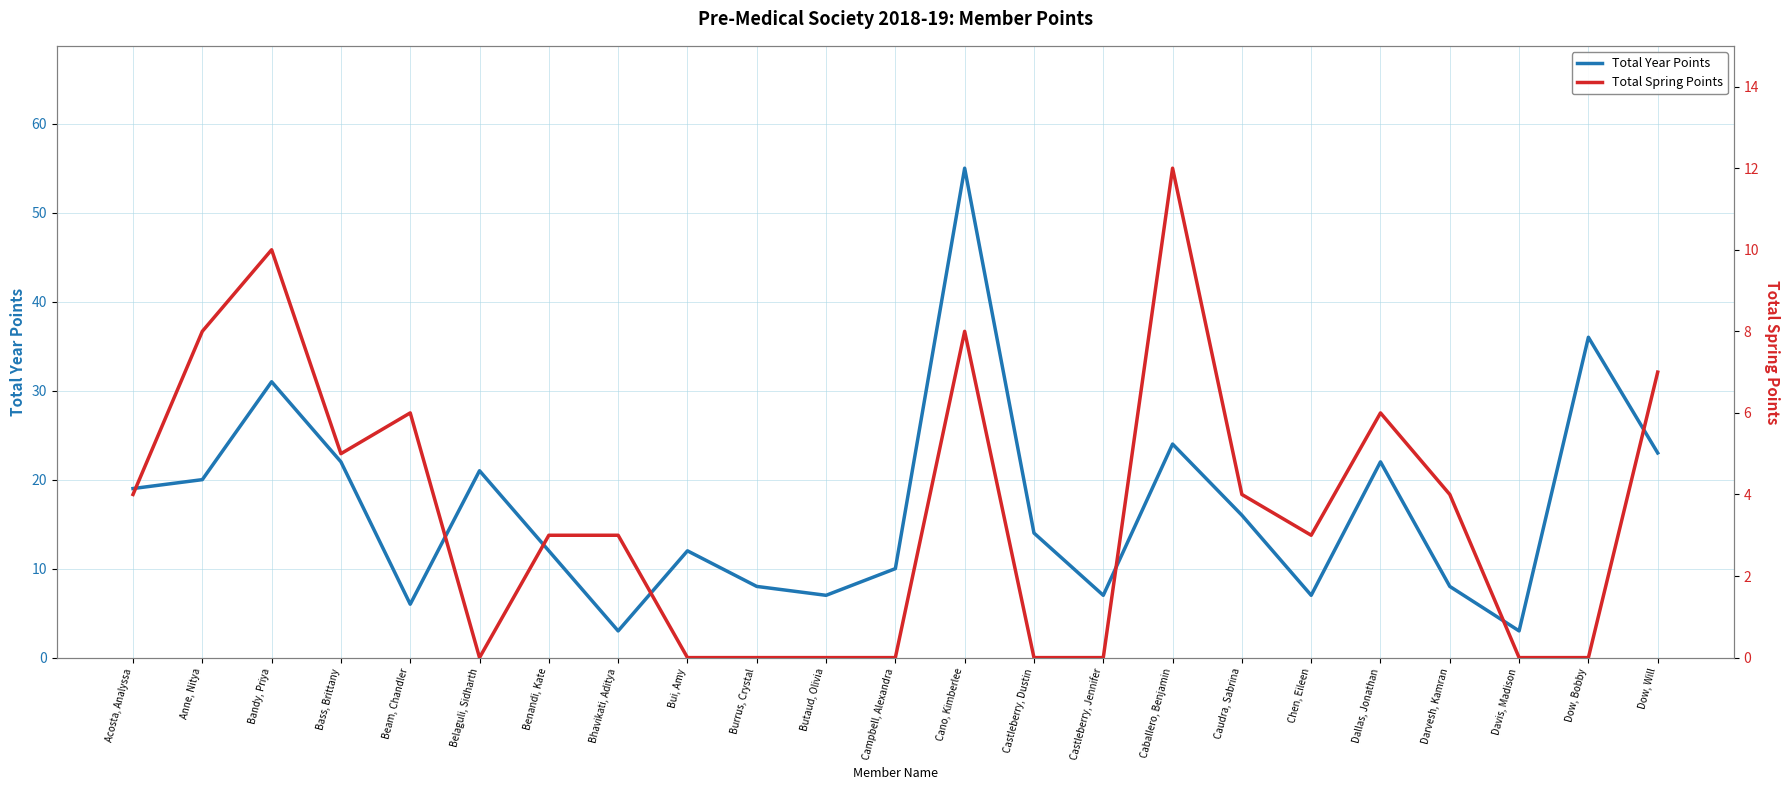

How many series are shown in this chart?

2